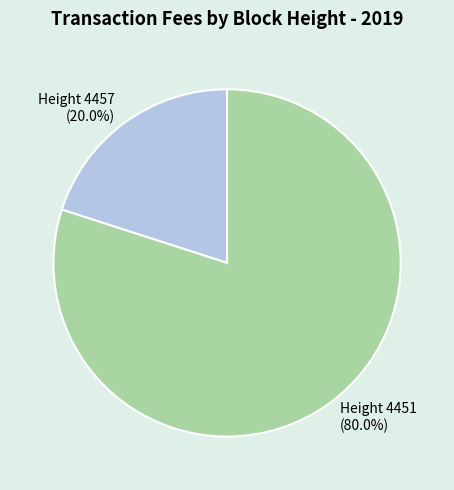

The Height 4451 slice represents 80% of the pie. True or false?

True